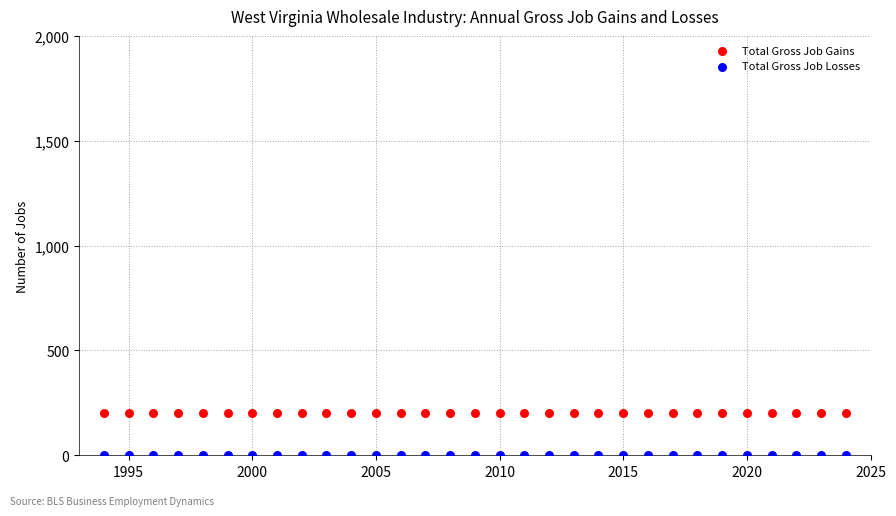

Which series contains the highest Y value?

Total Gross Job Gains